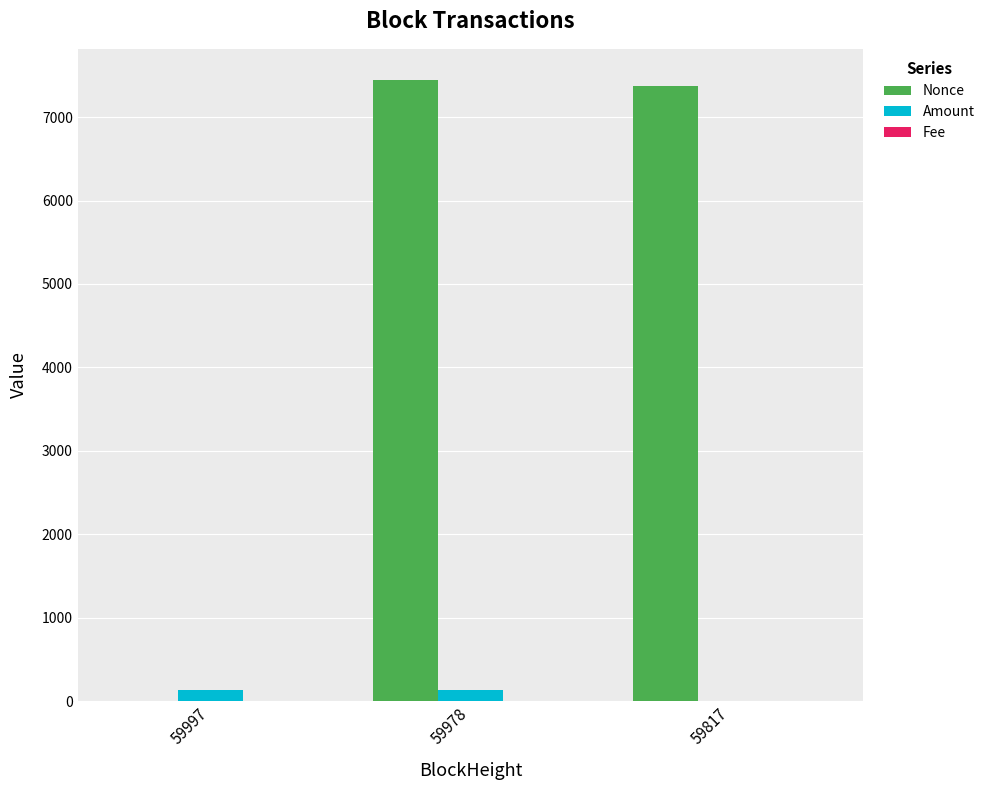

What is the approximate value of Nonce at 59817?

7378.0